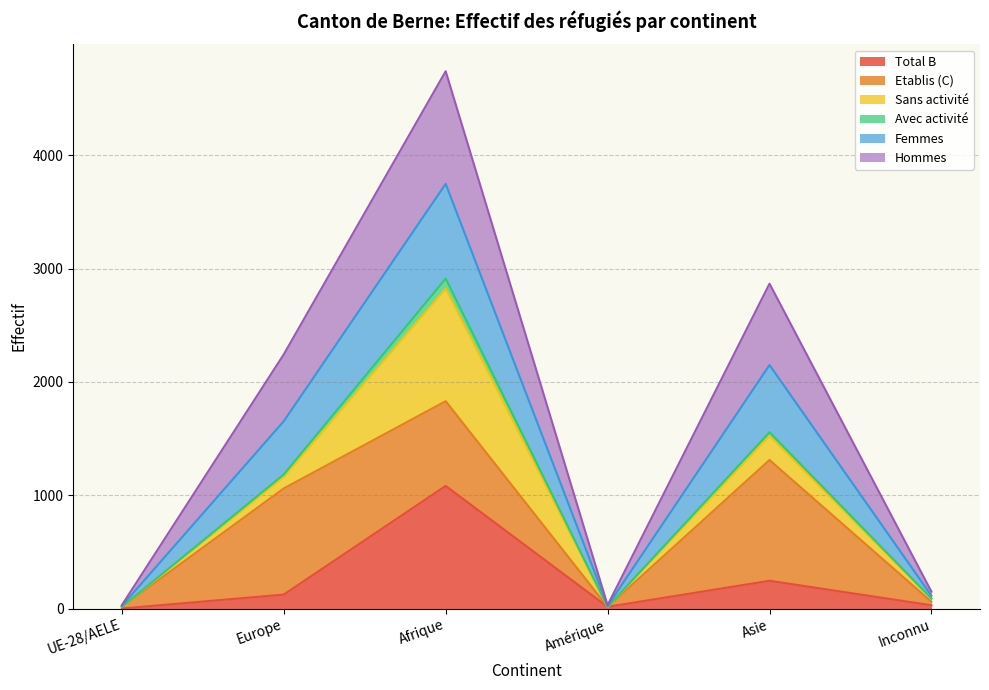

How many values in the Total B series exceed 123?

2